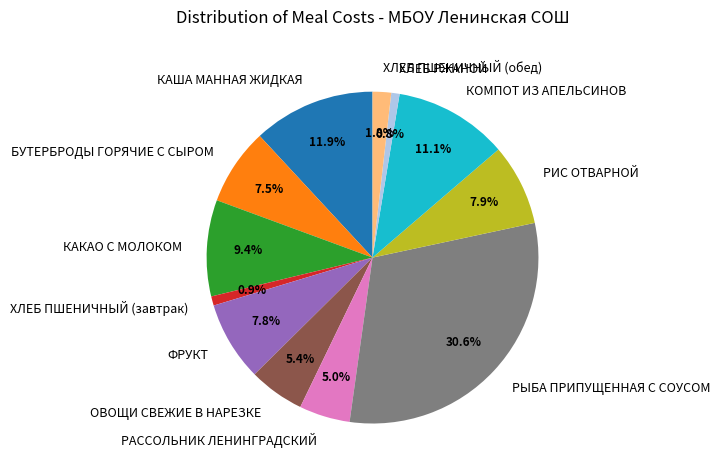

Does any single category account for the majority?

No